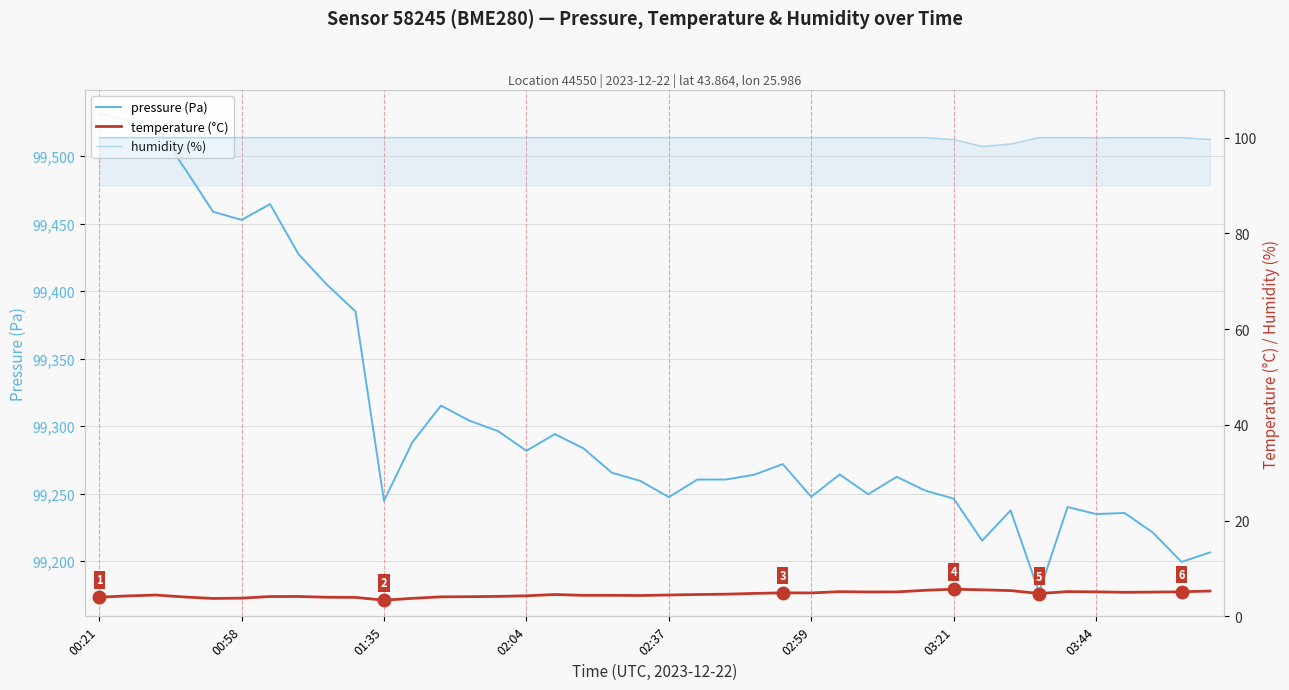

What is the sum of all humidity (%) values?

3996.0